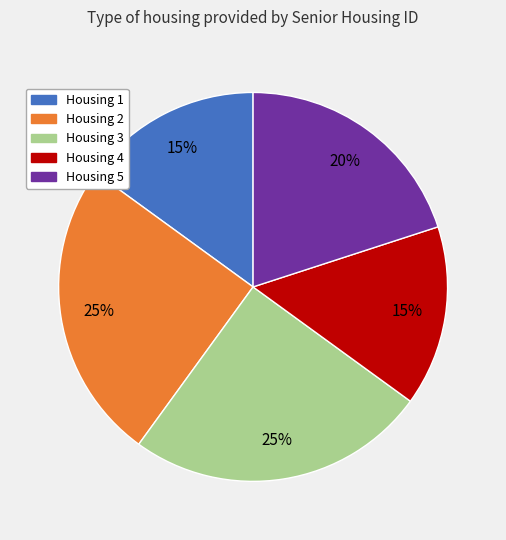

Does any single category account for the majority?

No